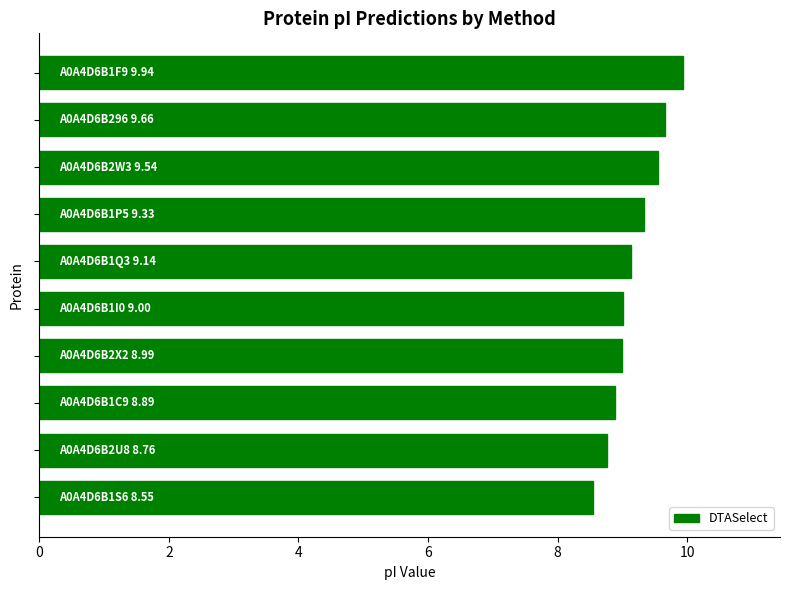

What is the maximum value shown in the chart?

9.9